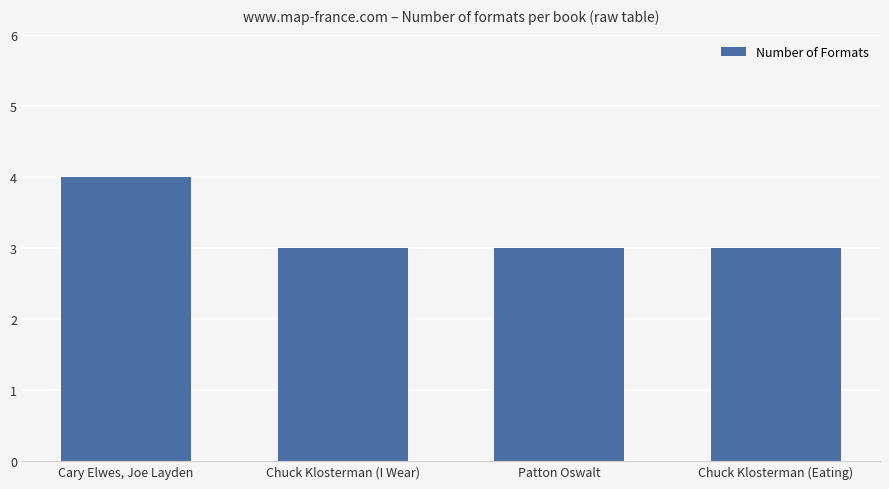

Read the value at Chuck Klosterman (Eating).

3